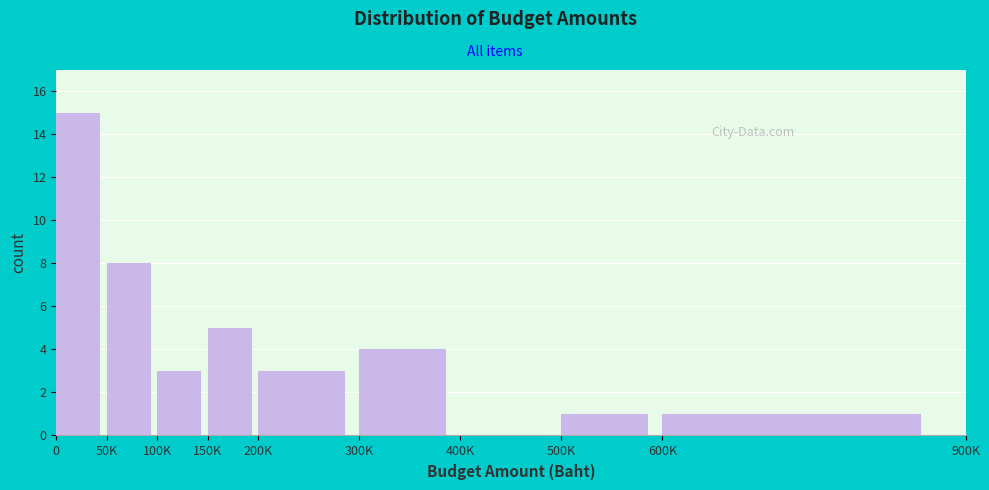

Reading left to right, what are all the values shown in this chart?

0=15	50K=8	100K=3	150K=5	200K=3	300K=4	400K=0	500K=1	600K=1